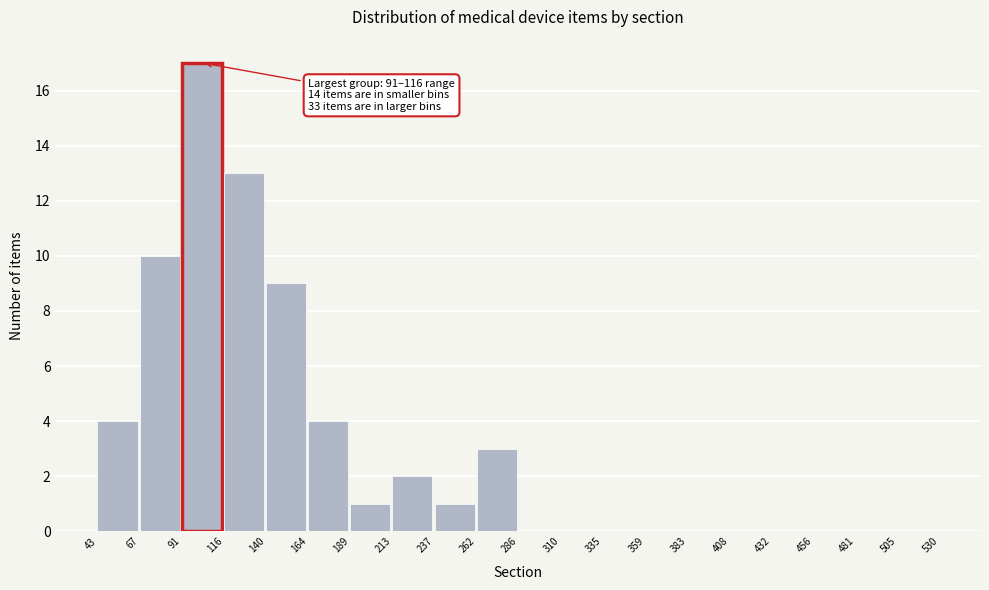

Over which range of the x-axis is the bar tallest?

91 to 116